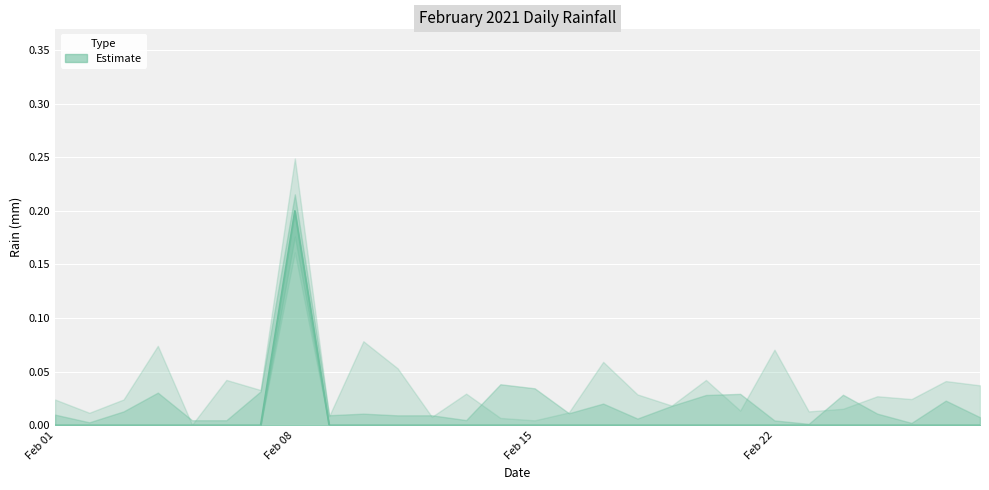

Reading right to left, what are all the values shown in this chart?

0.0	0.0	0.0	0.0	0.0	0.0	0.0	0.0	0.0	0.0	0.0	0.0	0.0	0.0	0.0	0.0	0.0	0.0	0.0	0.0	0.2	0.0	0.0	0.0	0.0	0.0	0.0	0.0